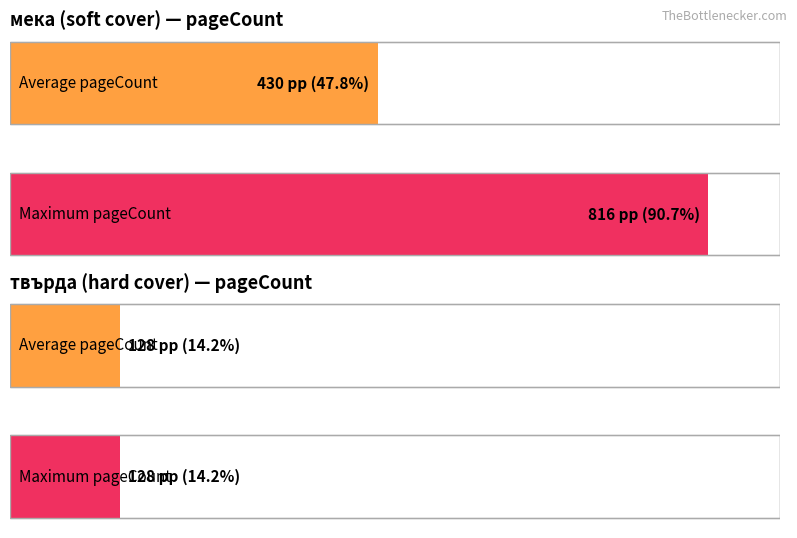

Are the bars horizontal?

Yes